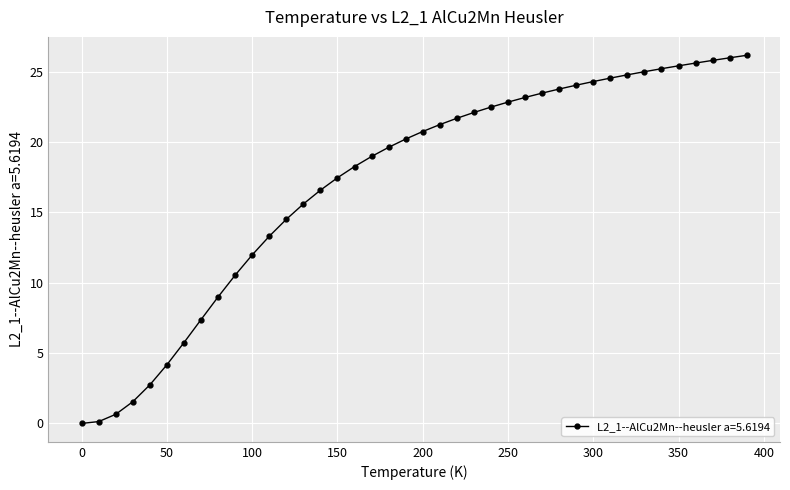

What is the value of the 26th point from the left?

22.8